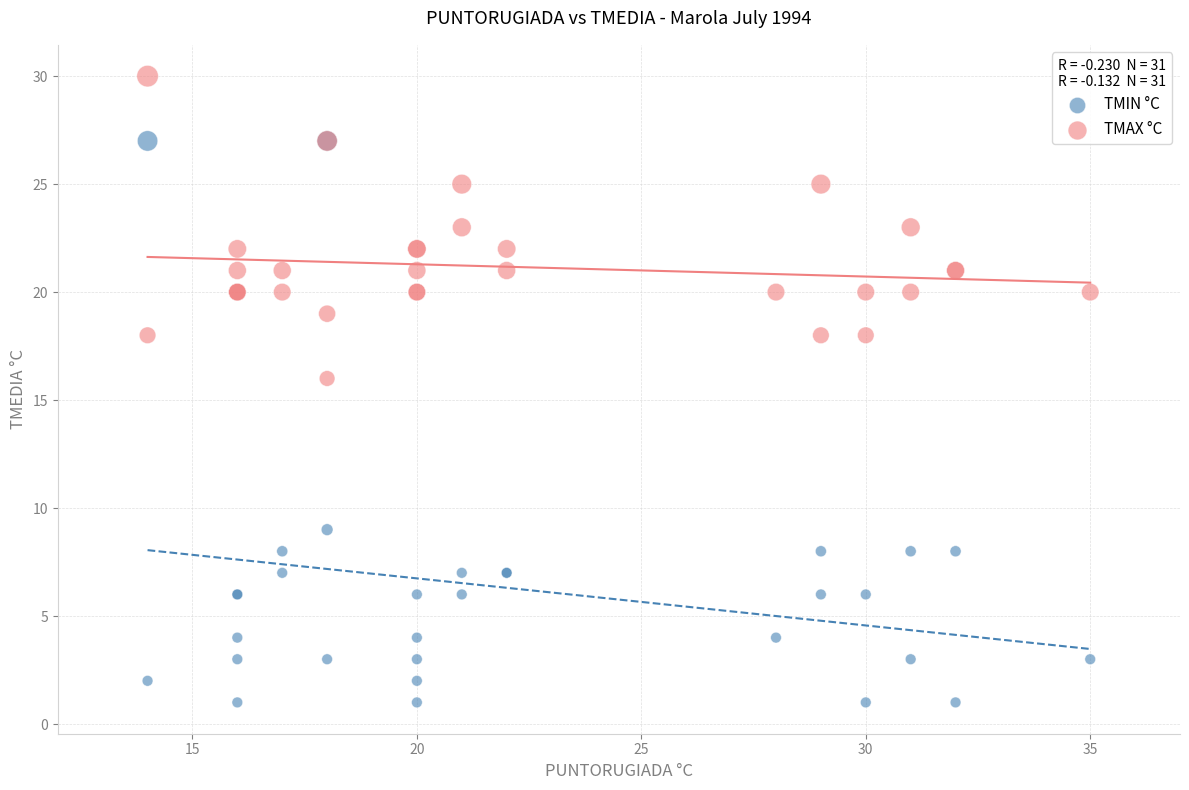

In the TMIN °C series, what Y value is closest to 14?

9